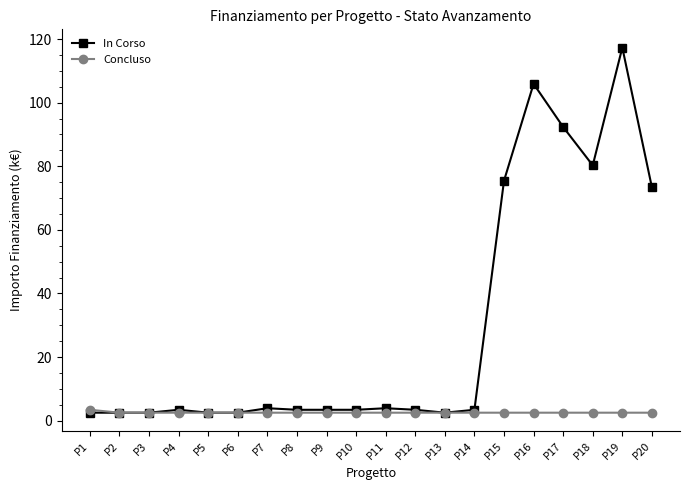

At which category is the sum across all series the highest?

P19